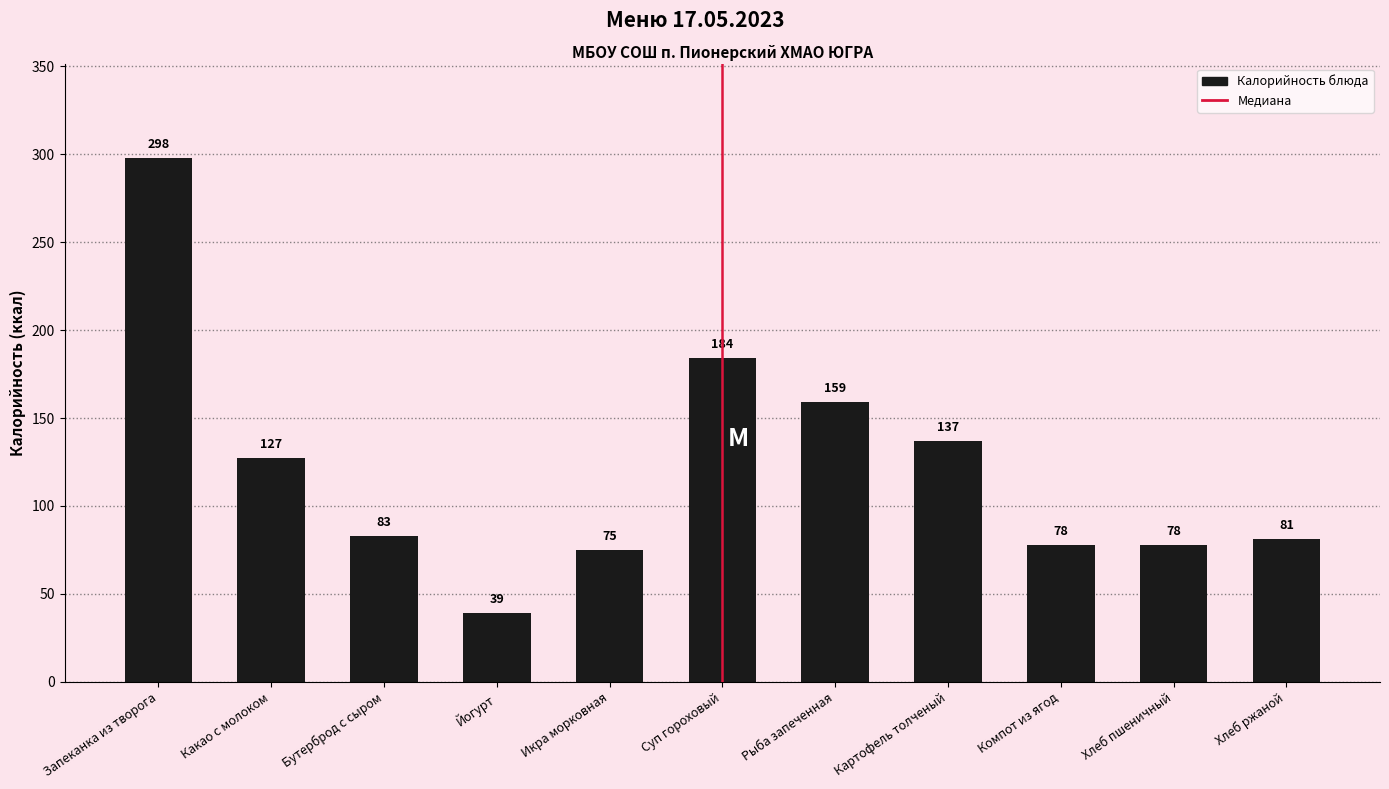

What is the approximate value at Суп гороховый?

184